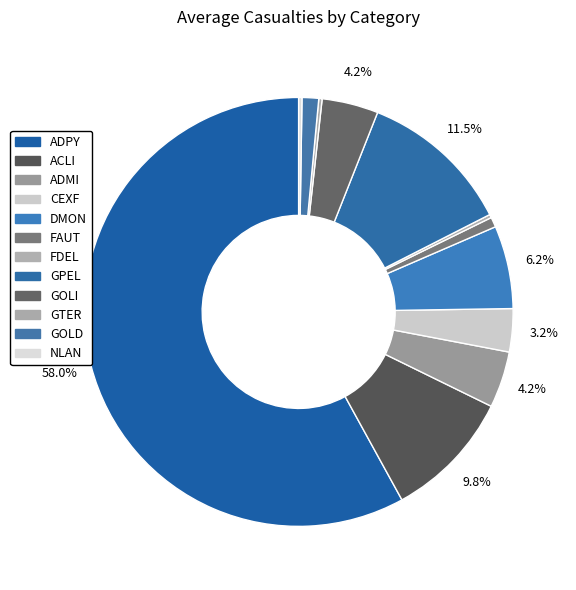

Which category accounts for the majority?

ADPY